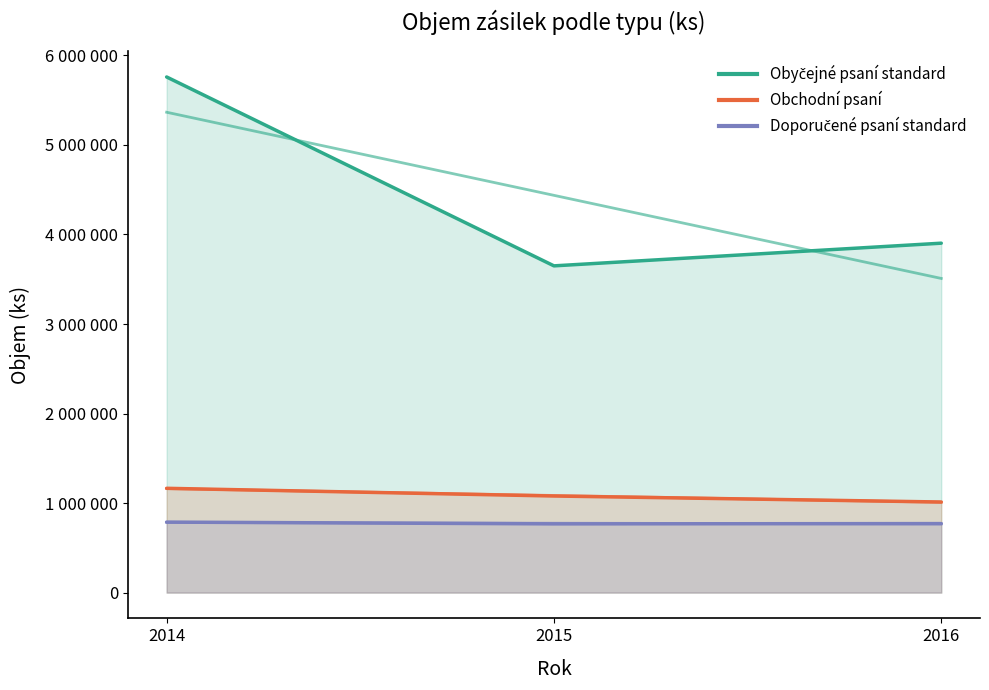

Reading left to right, what are all the values shown in this chart?

Obyčejné psaní standard: 5759534	3649689	3903026
Obchodní psaní: 1165000	1079000	1012000
Doporučené psaní standard: 787481	767827	770864